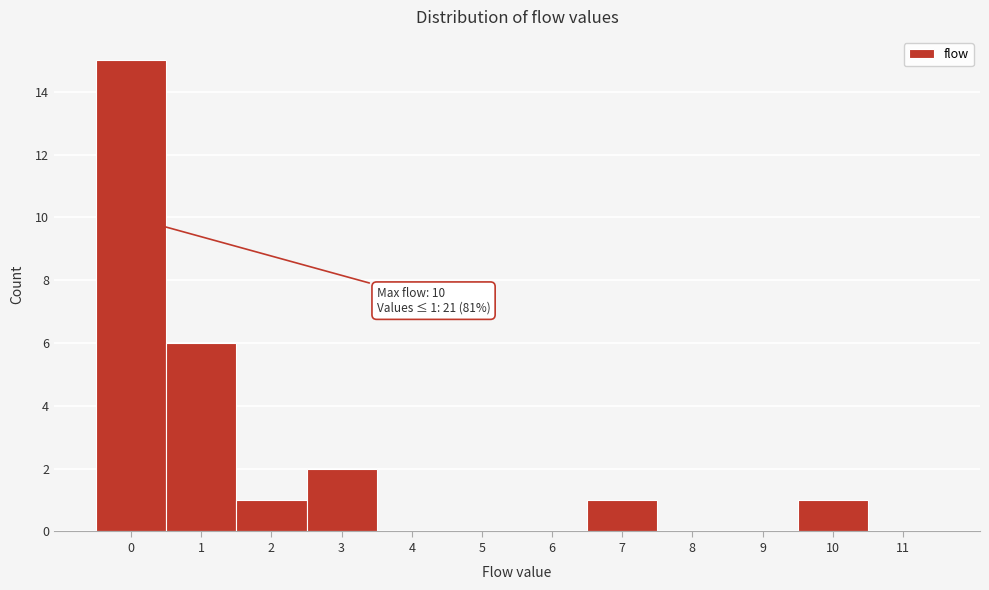

Reading left to right, list all the values displayed in this chart.

0=15	1=6	2=1	3=2	4=0	5=0	6=0	7=1	8=0	9=0	10=1	11=0